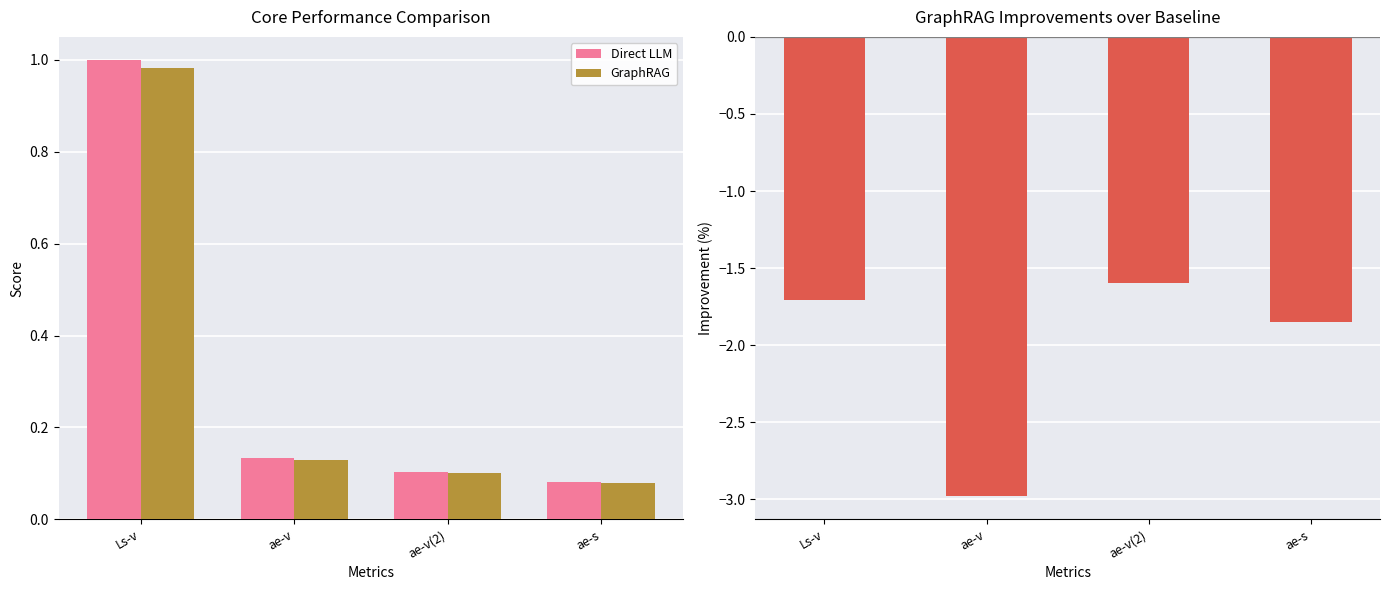

What is the maximum value for GraphRAG?

1.0